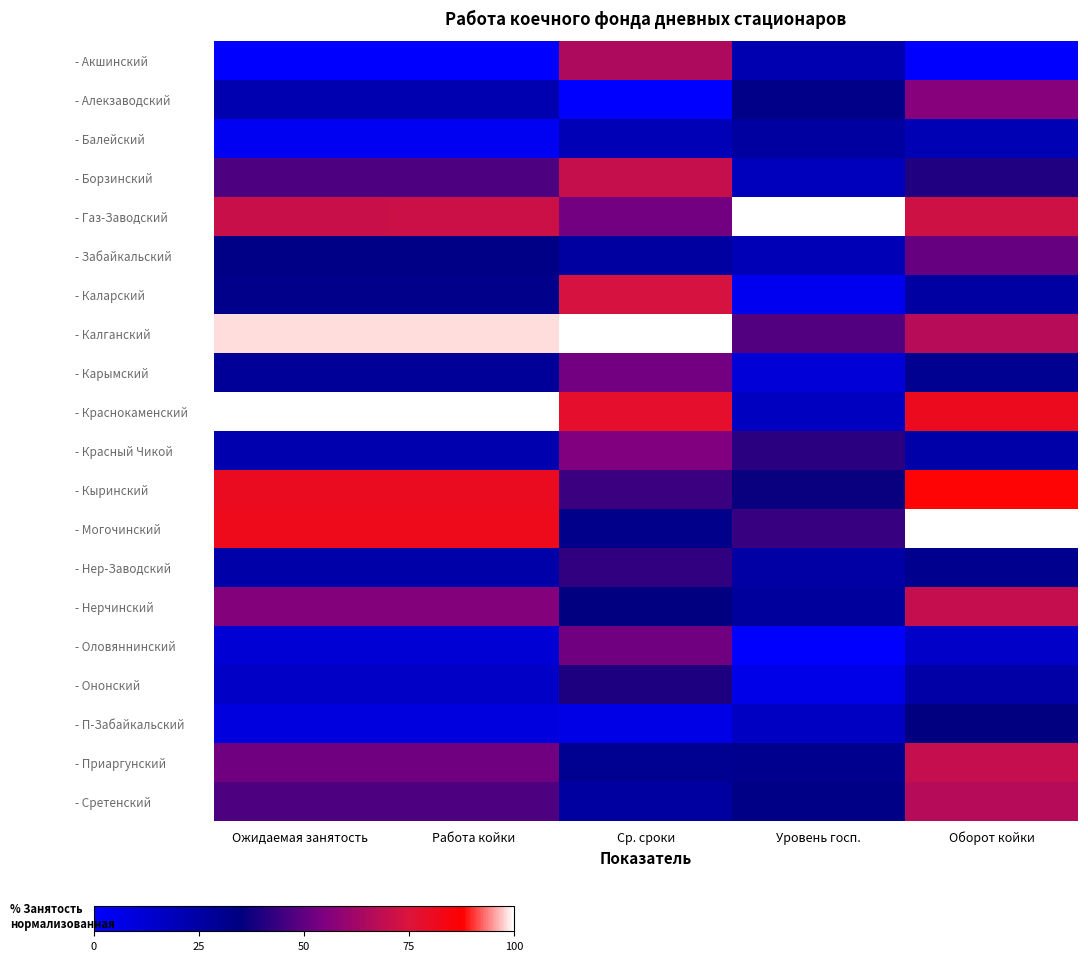

Reading left to right, what are all the values shown in this chart?

- Акшинский: Ожидаемая занятость=0.0	Работа койки=0.0	Ср. сроки=64.9	Уровень госп.=21.7	Оборот койки=0.0
- Алекзаводский: Ожидаемая занятость=21.5	Работа койки=21.5	Ср. сроки=0.0	Уровень госп.=32.5	Оборот койки=56.5
- Балейский: Ожидаемая занятость=3.5	Работа койки=3.5	Ср. сроки=19.7	Уровень госп.=26.1	Оборот койки=20.7
- Борзинский: Ожидаемая занятость=47.2	Работа койки=47.2	Ср. сроки=70.2	Уровень госп.=18.5	Оборот койки=40.0
- Газ-Заводский: Ожидаемая занятость=71.1	Работа койки=71.1	Ср. сроки=52.9	Уровень госп.=100.0	Оборот койки=72.2
- Забайкальский: Ожидаемая занятость=33.2	Работа койки=33.2	Ср. сроки=26.0	Уровень госп.=20.1	Оборот койки=51.1
- Каларский: Ожидаемая занятость=32.3	Работа койки=32.3	Ср. сроки=73.5	Уровень госп.=4.0	Оборот койки=25.6
- Калганский: Ожидаемая занятость=98.2	Работа койки=98.2	Ср. сроки=100.0	Уровень госп.=47.8	Оборот койки=67.0
- Карымский: Ожидаемая занятость=28.0	Работа койки=28.0	Ср. сроки=53.1	Уровень госп.=11.2	Оборот койки=30.5
- Краснокаменский: Ожидаемая занятость=100.0	Работа койки=100.0	Ср. сроки=78.2	Уровень госп.=16.9	Оборот койки=81.1
- Красный Чикой: Ожидаемая занятость=22.0	Работа койки=22.0	Ср. сроки=55.3	Уровень госп.=41.8	Оборот койки=23.8
- Кыринский: Ожидаемая занятость=80.6	Работа койки=80.6	Ср. сроки=44.3	Уровень госп.=36.5	Оборот койки=88.0
- Могочинский: Ожидаемая занятость=81.9	Работа койки=81.9	Ср. сроки=32.1	Уровень госп.=43.4	Оборот койки=100.0
- Нер-Заводский: Ожидаемая занятость=23.5	Работа койки=23.5	Ср. сроки=42.7	Уровень госп.=24.9	Оборот койки=31.0
- Нерчинский: Ожидаемая занятость=56.2	Работа койки=56.2	Ср. сроки=35.5	Уровень госп.=27.3	Оборот койки=69.6
- Оловяннинский: Ожидаемая занятость=11.8	Работа койки=11.8	Ср. сроки=52.5	Уровень госп.=0.0	Оборот койки=15.1
- Ононский: Ожидаемая занятость=15.7	Работа койки=15.7	Ср. сроки=39.7	Уровень госп.=6.4	Оборот койки=24.4
- П-Забайкальский: Ожидаемая занятость=9.0	Работа койки=9.0	Ср. сроки=6.9	Уровень госп.=16.5	Оборот койки=34.9
- Приаргунский: Ожидаемая занятость=52.6	Работа койки=52.6	Ср. сроки=30.2	Уровень госп.=30.9	Оборот койки=69.8
- Сретенский: Ожидаемая занятость=47.2	Работа койки=47.2	Ср. сроки=26.1	Уровень госп.=33.3	Оборот койки=66.8